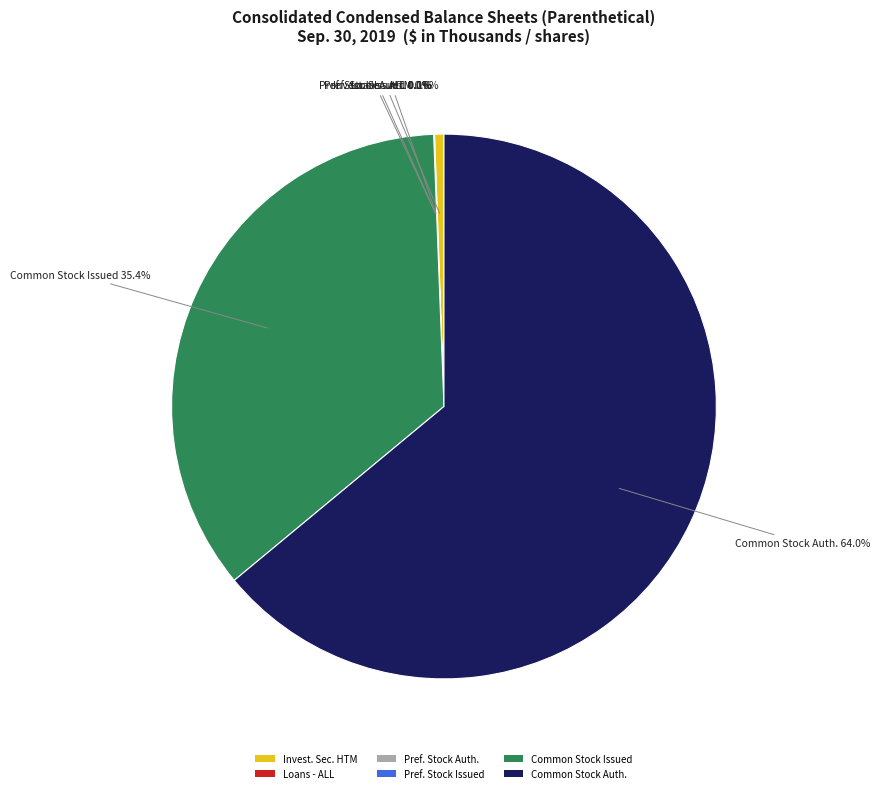

Is there any slice that represents more than half of the pie?

Yes